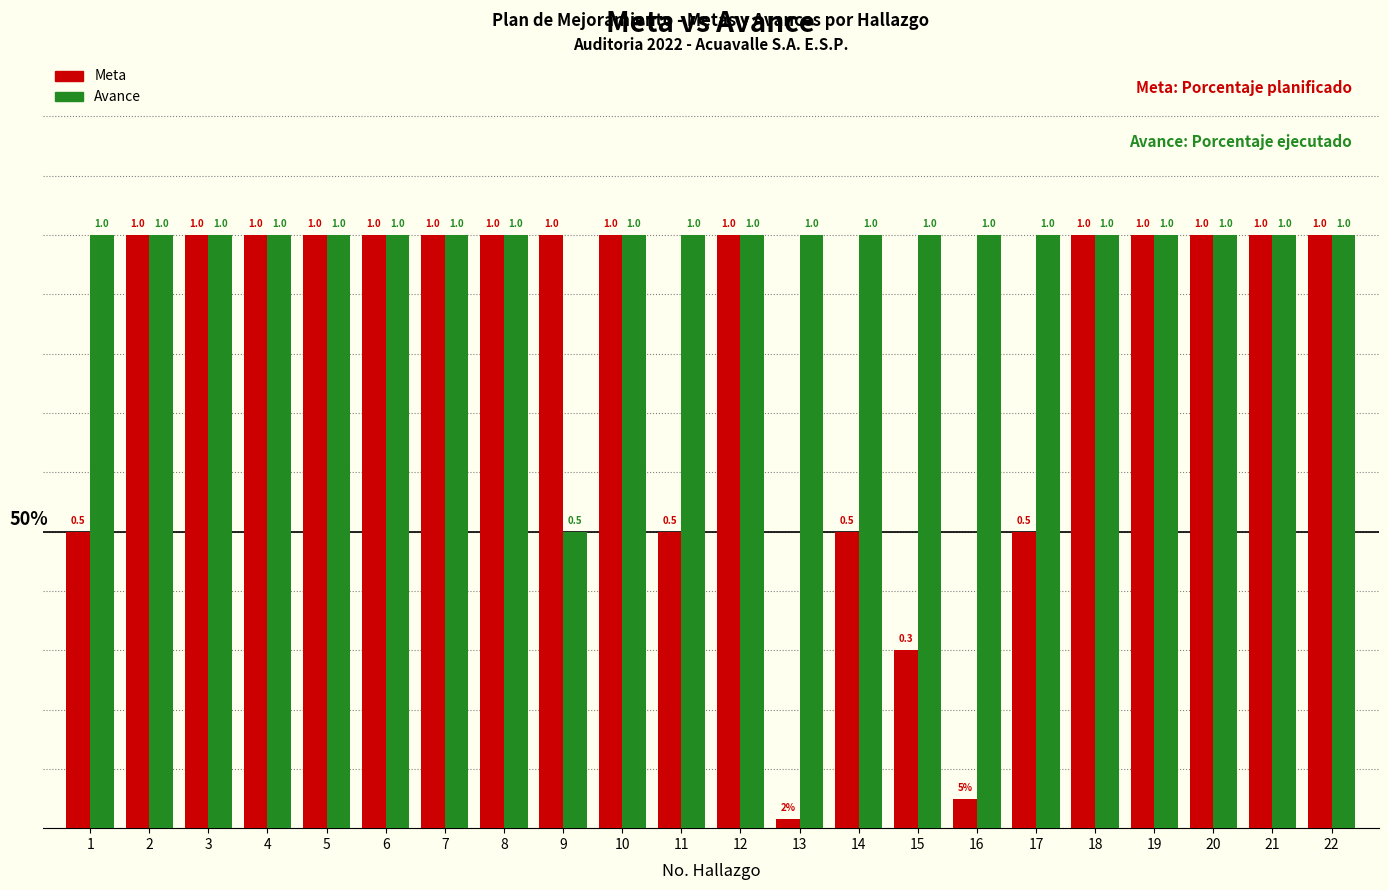

List the series in order of their overall mean, lowest first.

Meta, Avance